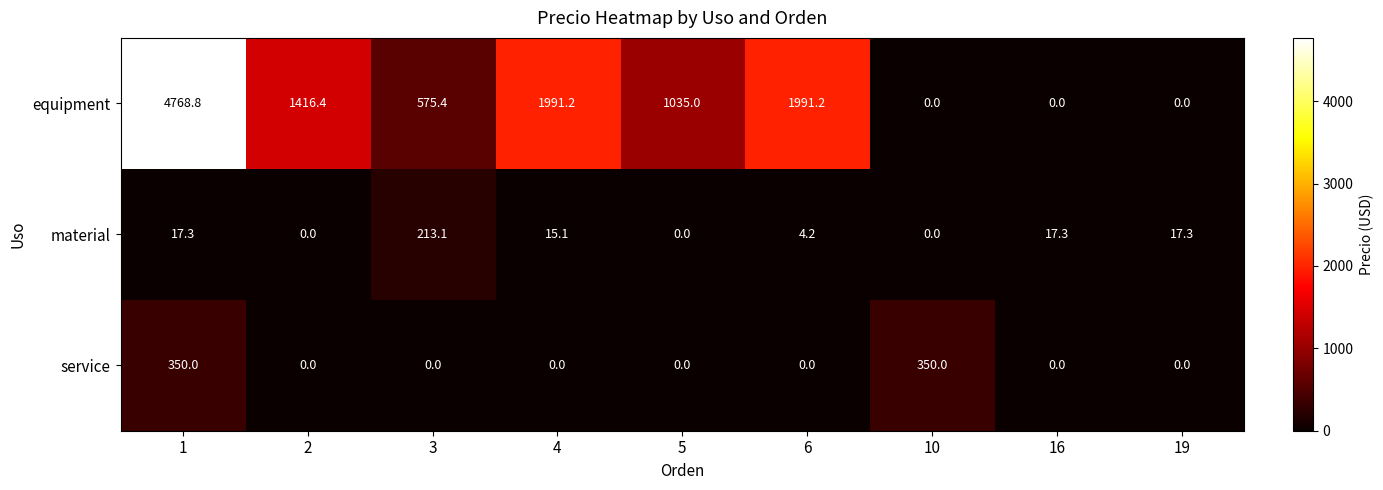

What is the greatest value displayed?

4768.8